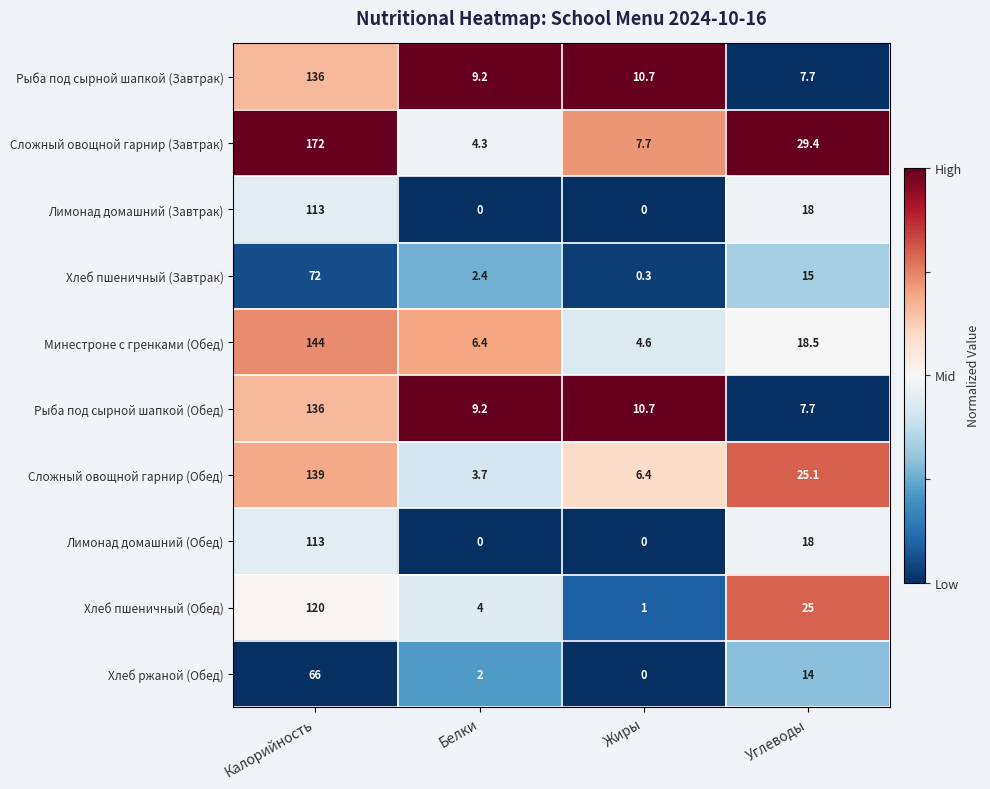

What is the difference between the Рыба под сырной шапкой (Завтрак) values at Белки and Жиры?

1.5